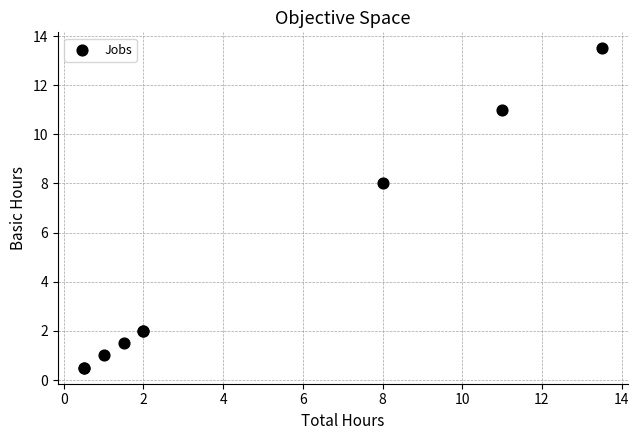

What Y value in the scatter plot is closest to 7?

8.0